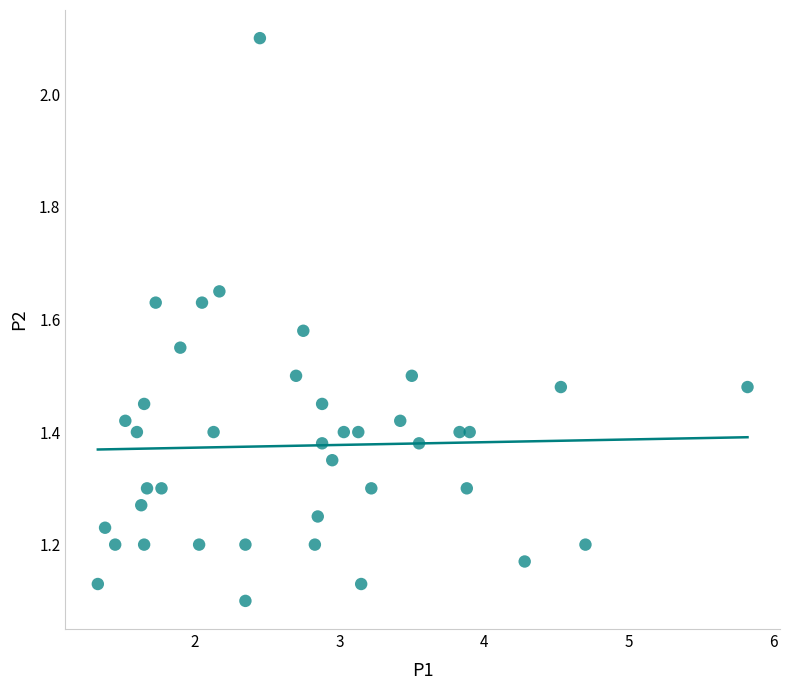

What is the range of X values (max minus min)?

4.5